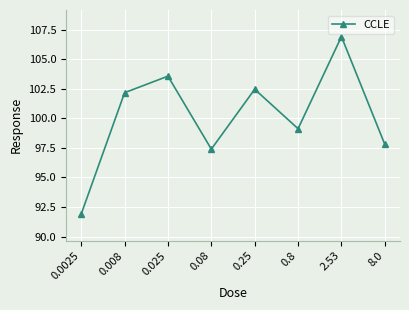

What is the change in value from 0.8 to 2.53?

+7.8